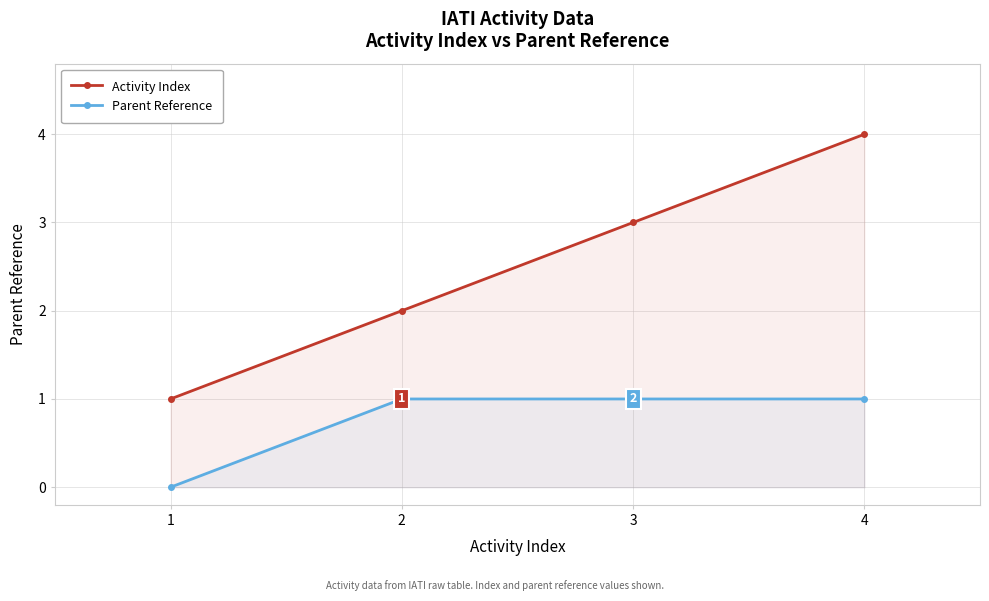

What is the lowest value of the Activity Index series?

1